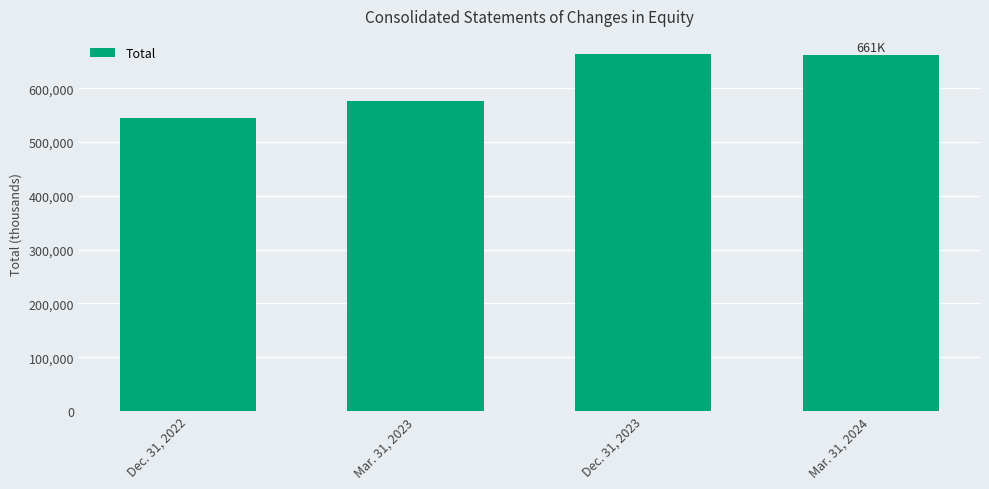

What is the value of the 3rd bar from the left?

664273